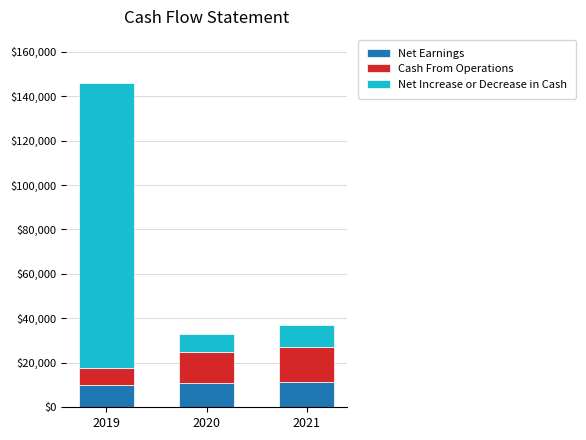

What is the lowest value of the Net Earnings series?

10000